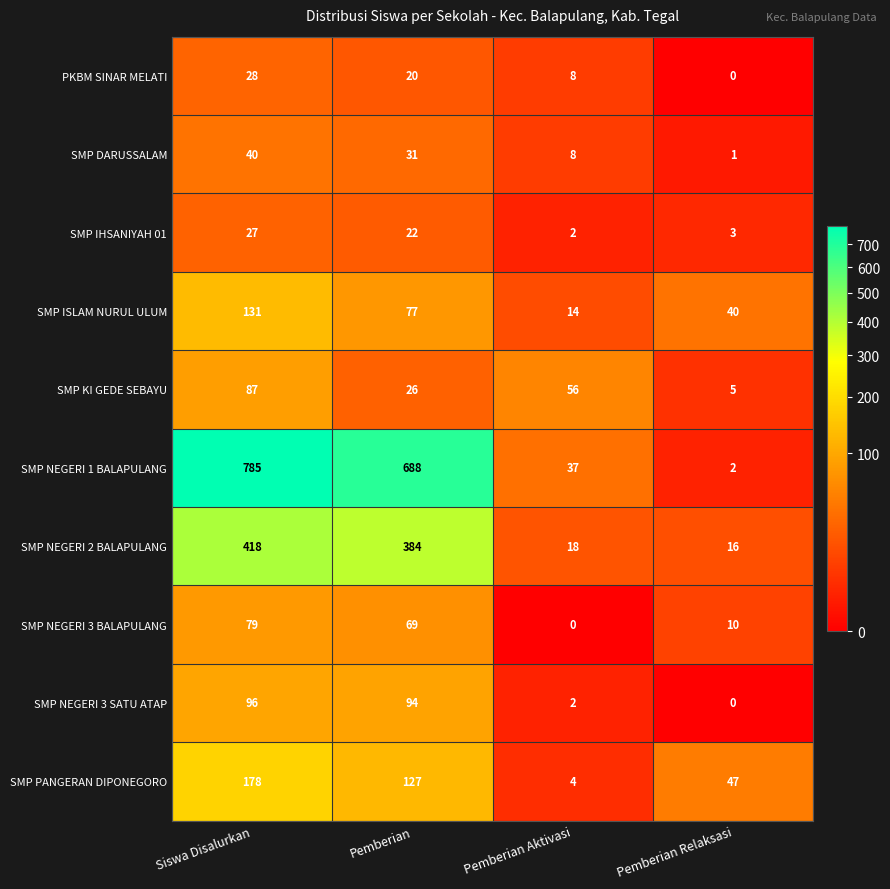

True or false: SMP IHSANIYAH 01 has a value of 1 at Pemberian Relaksasi.

False